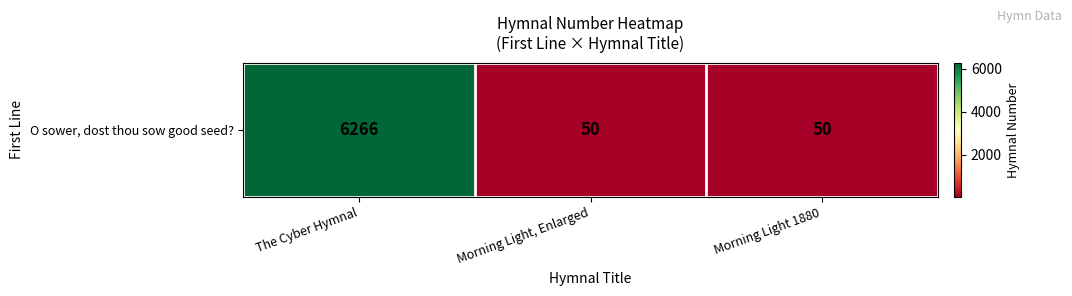

What is the ratio of the value at The Cyber Hymnal to the value at Morning Light, Enlarged?

125.3